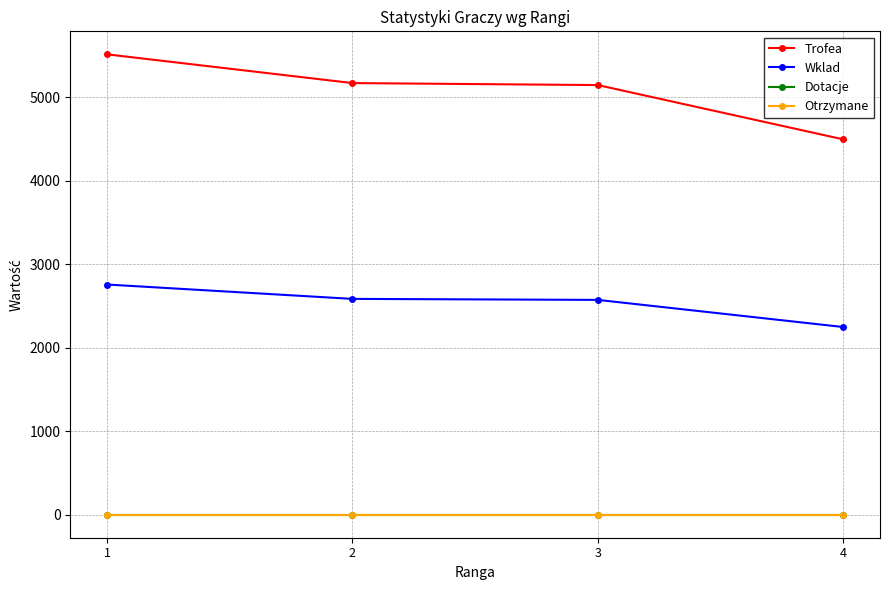

What is the total value across all series at 3?

7719